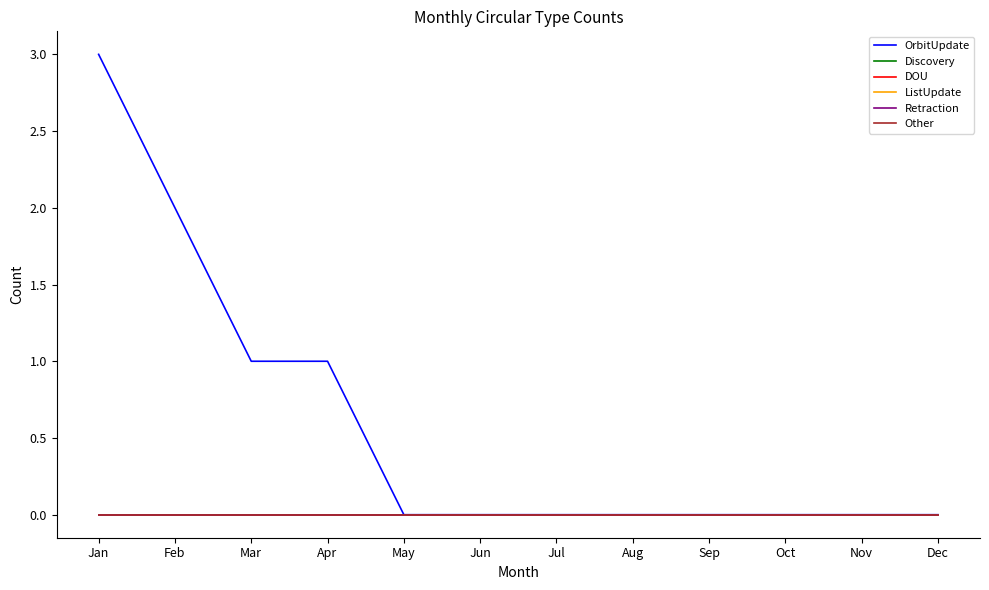

Which label corresponds to the smallest value in the chart?

May